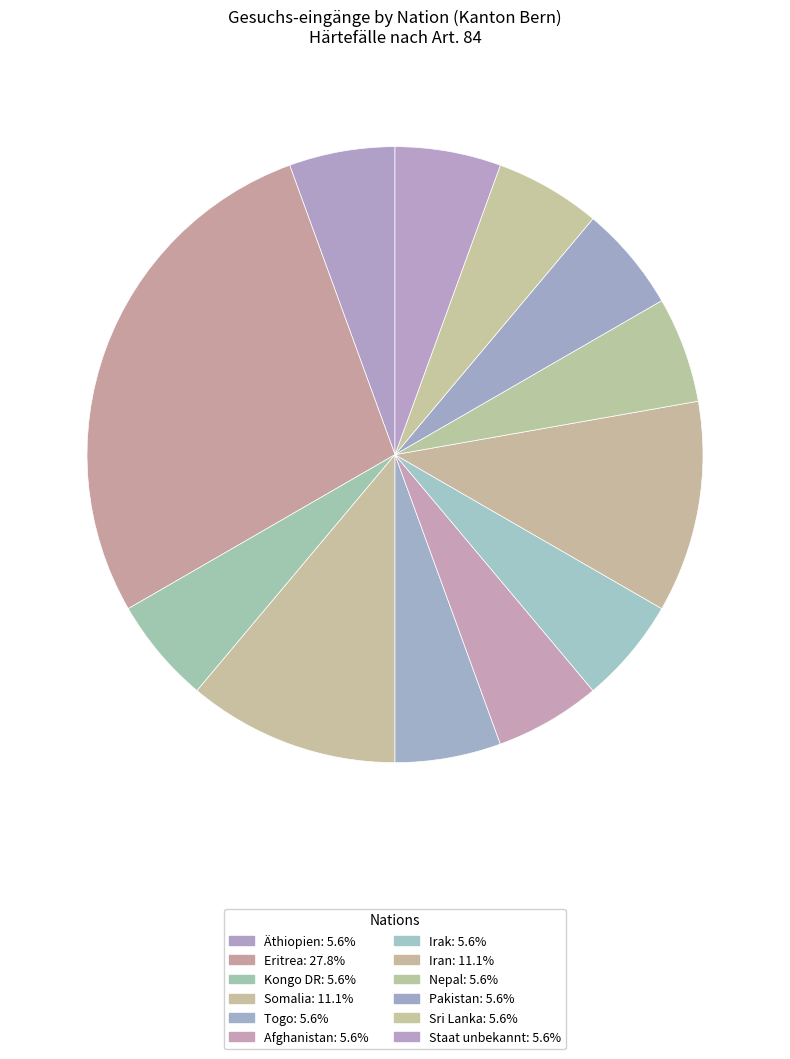

True or false: Äthiopien accounts for 20% of the total.

False